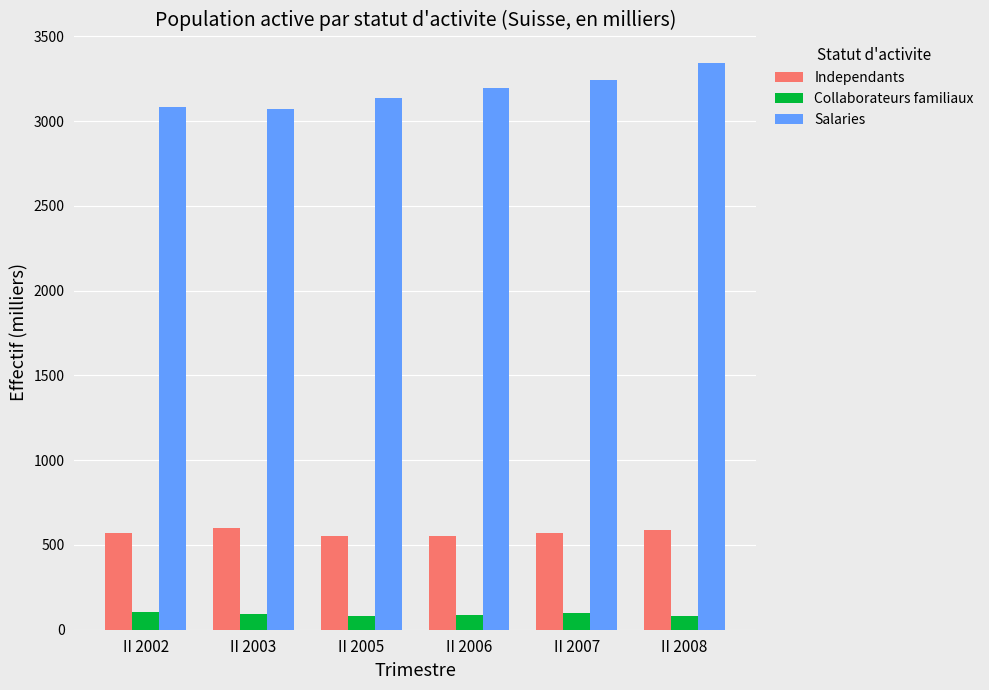

What is the sum of all Independants values?

3438.6